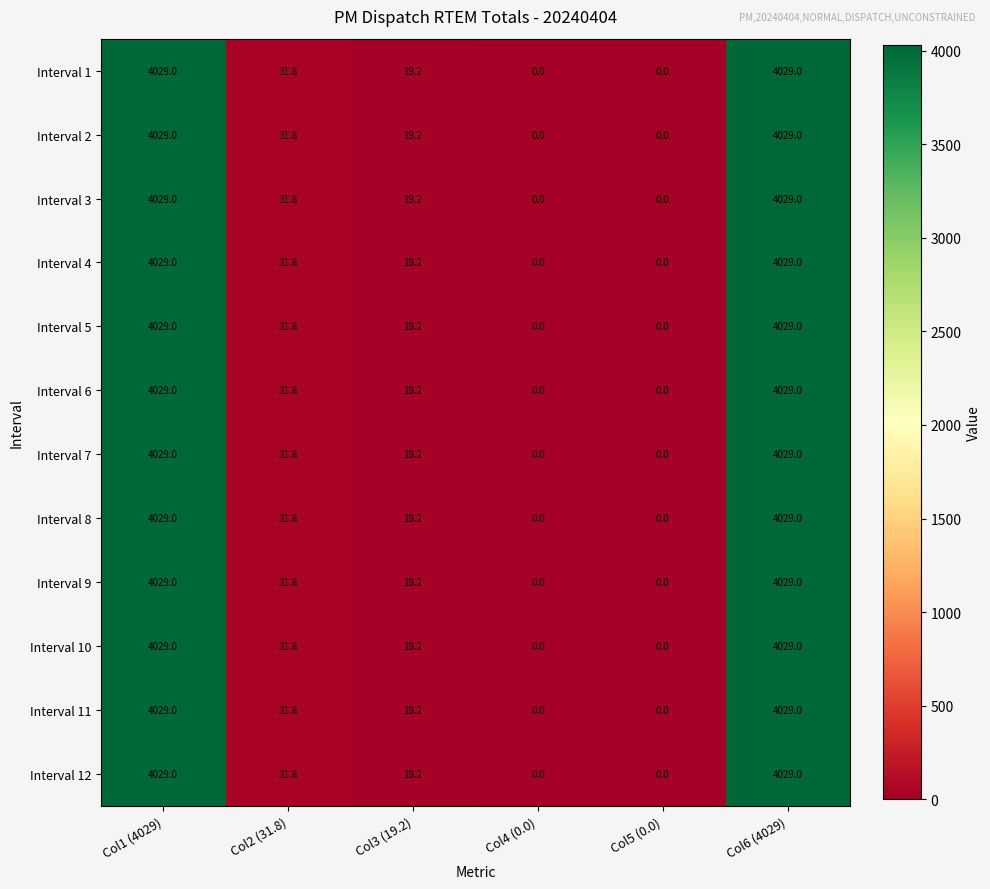

What is the maximum value shown in the chart?

4029.0